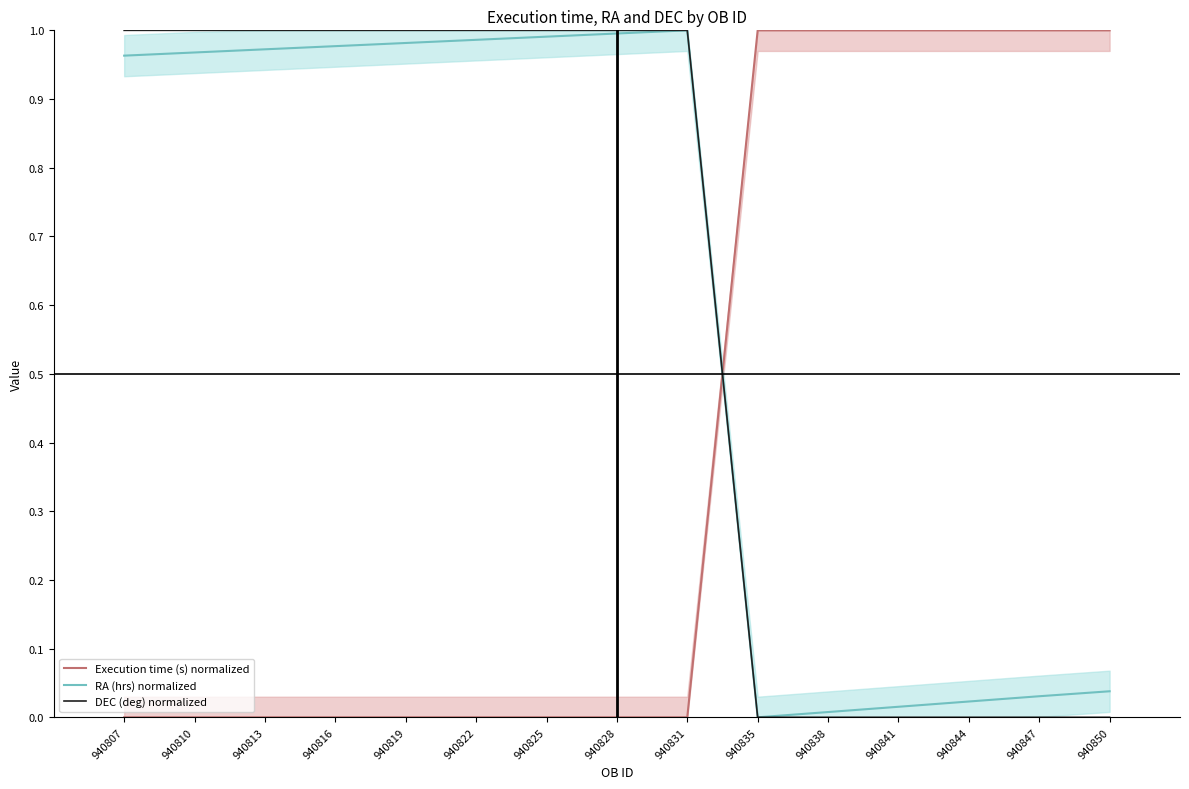

How many data points does each series have?

15